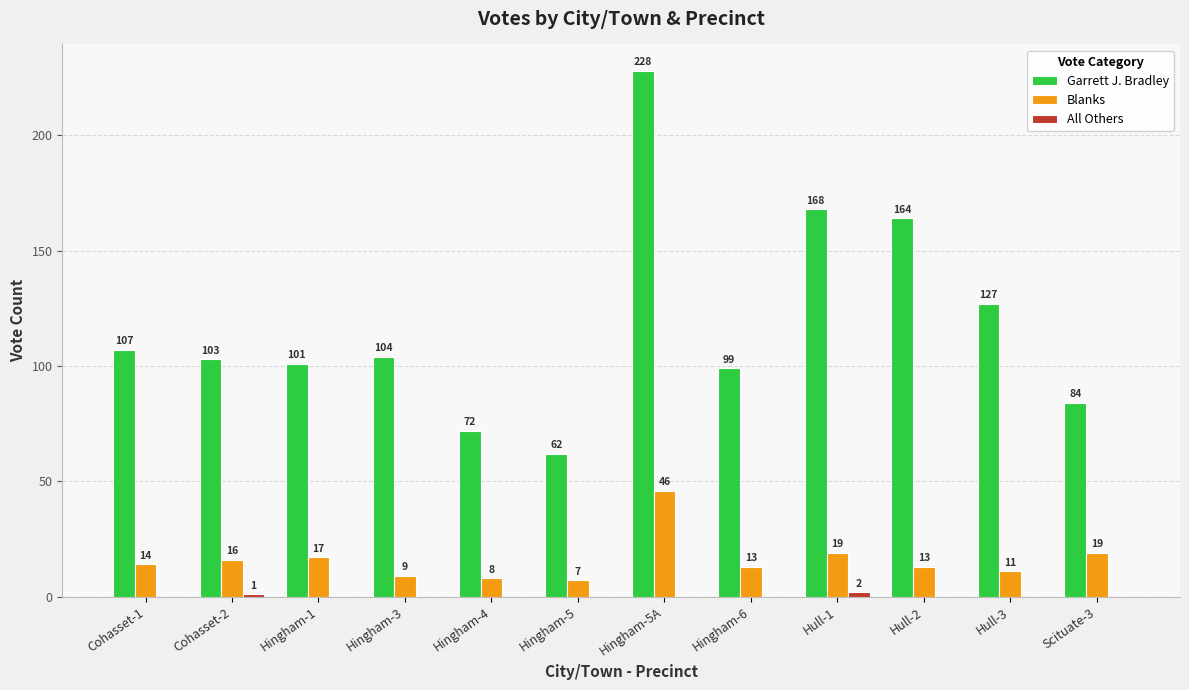

What is the sum of all Garrett J. Bradley values?

1419